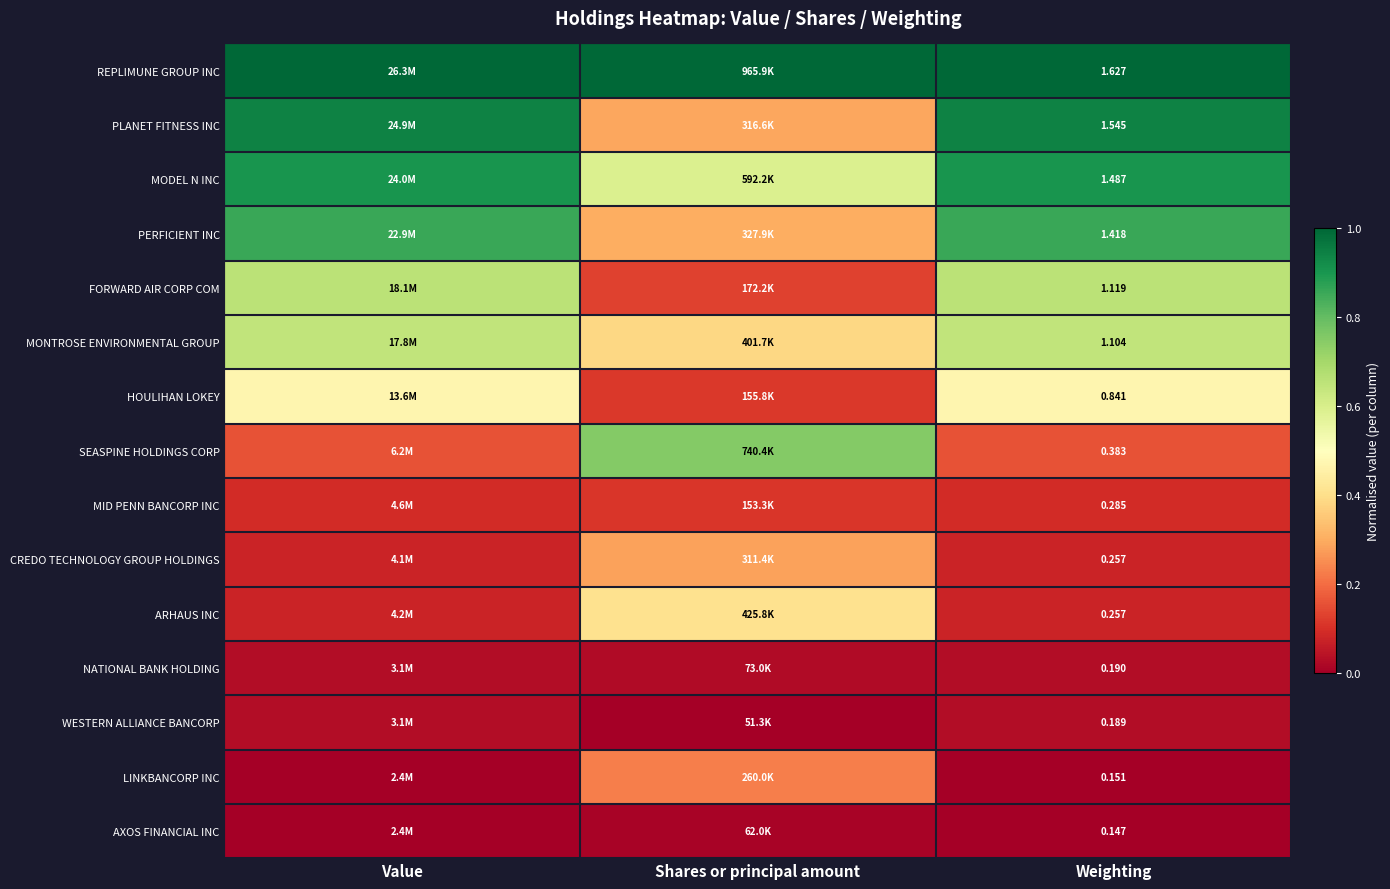

Which series has the largest total across all categories?

REPLIMUNE GROUP INC